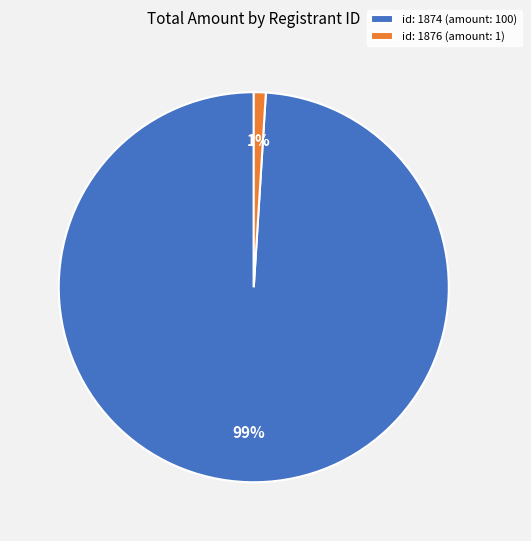

Does id: 1874 (amount: 100) account for over 50% of the chart?

Yes